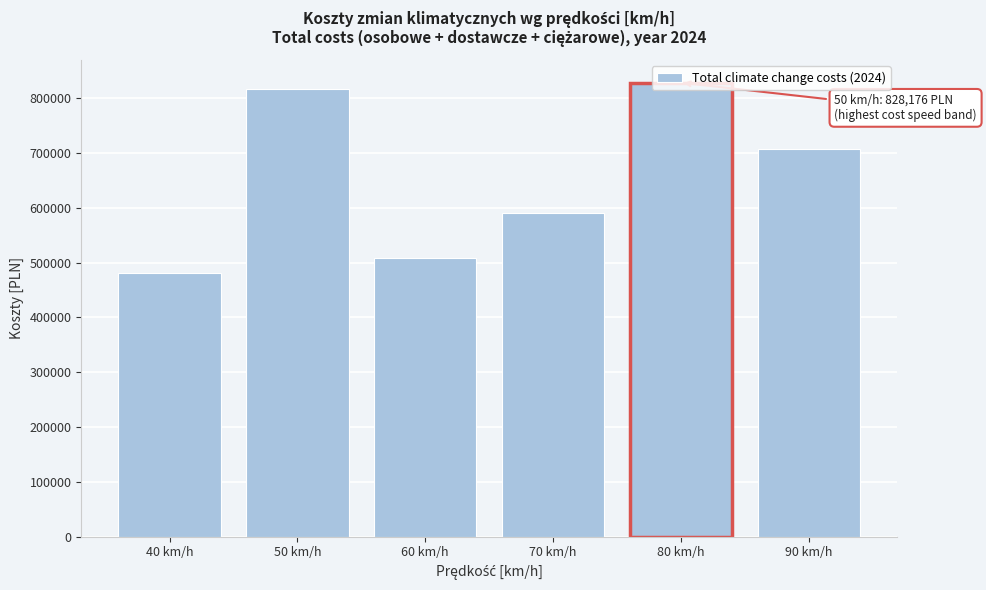

What is the value of the 4th bar from the left?

590901.7